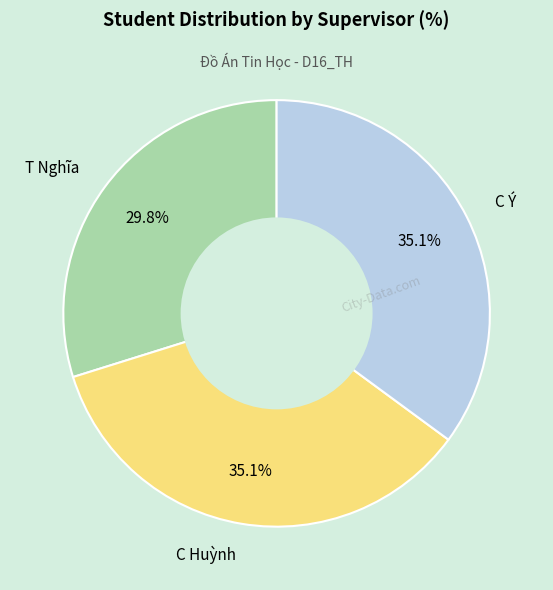

How many segments does this pie chart have?

3